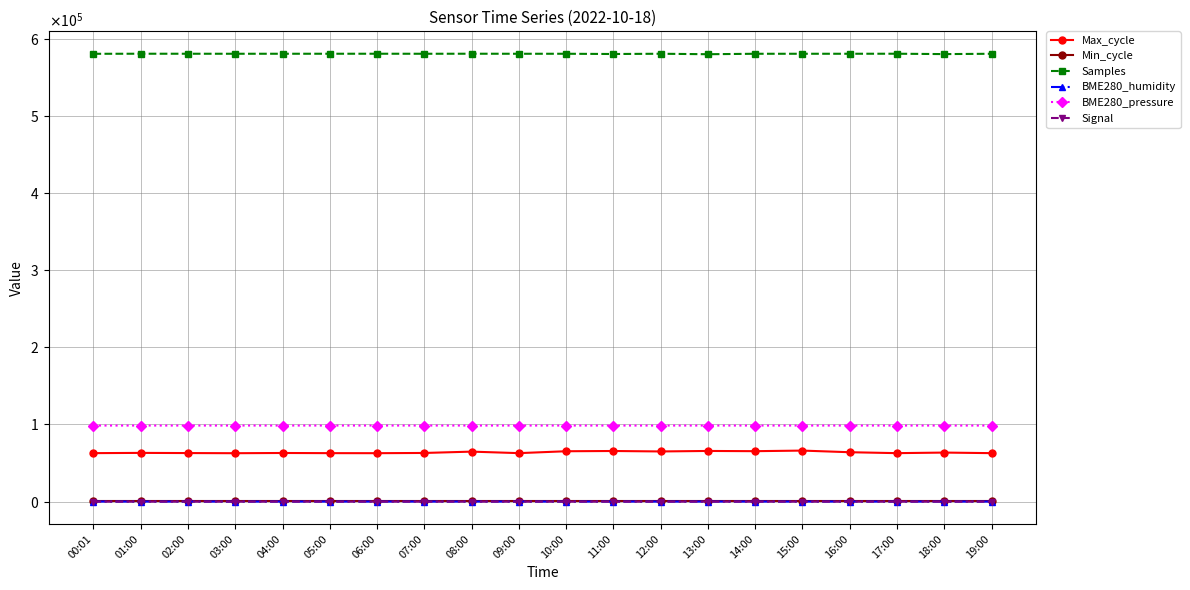

Reading right to left, transcribe all the data shown in this chart.

Max_cycle: 62821.0	63556.0	62818.0	64015.0	66130.0	65376.0	65660.0	65017.0	65610.0	65288.0	62834.0	64786.0	63060.0	62768.0	62819.0	63027.0	62738.0	62929.0	63148.0	62831.0
Min_cycle: 244.0	244.0	244.0	244.0	244.0	244.0	244.0	244.0	244.0	244.0	244.0	244.0	244.0	244.0	244.0	244.0	244.0	244.0	244.0	244.0
Samples: 580802.0	580375.0	580852.0	580822.0	580805.0	580799.0	580215.0	580828.0	580491.0	580811.0	580808.0	580853.0	580814.0	580844.0	580835.0	580825.0	580813.0	580834.0	580853.0	580769.0
BME280_humidity: 58.6	58.7	58.1	59.1	59.2	58.5	58.2	58.3	58.6	59.1	58.8	59.0	57.7	58.0	58.7	59.1	59.1	58.9	57.2	58.3
BME280_pressure: 98598.7	98593.4	98597.9	98596.1	98601.2	98592.1	98602.8	98598.2	98598.2	98607.1	98603.4	98607.7	98604.2	98607.7	98610.4	98608.2	98606.4	98608.2	98607.2	98610.9
Signal: -66.0	-66.0	-66.0	-66.0	-68.0	-68.0	-69.0	-68.0	-67.0	-67.0	-67.0	-67.0	-67.0	-67.0	-67.0	-67.0	-67.0	-67.0	-67.0	-67.0